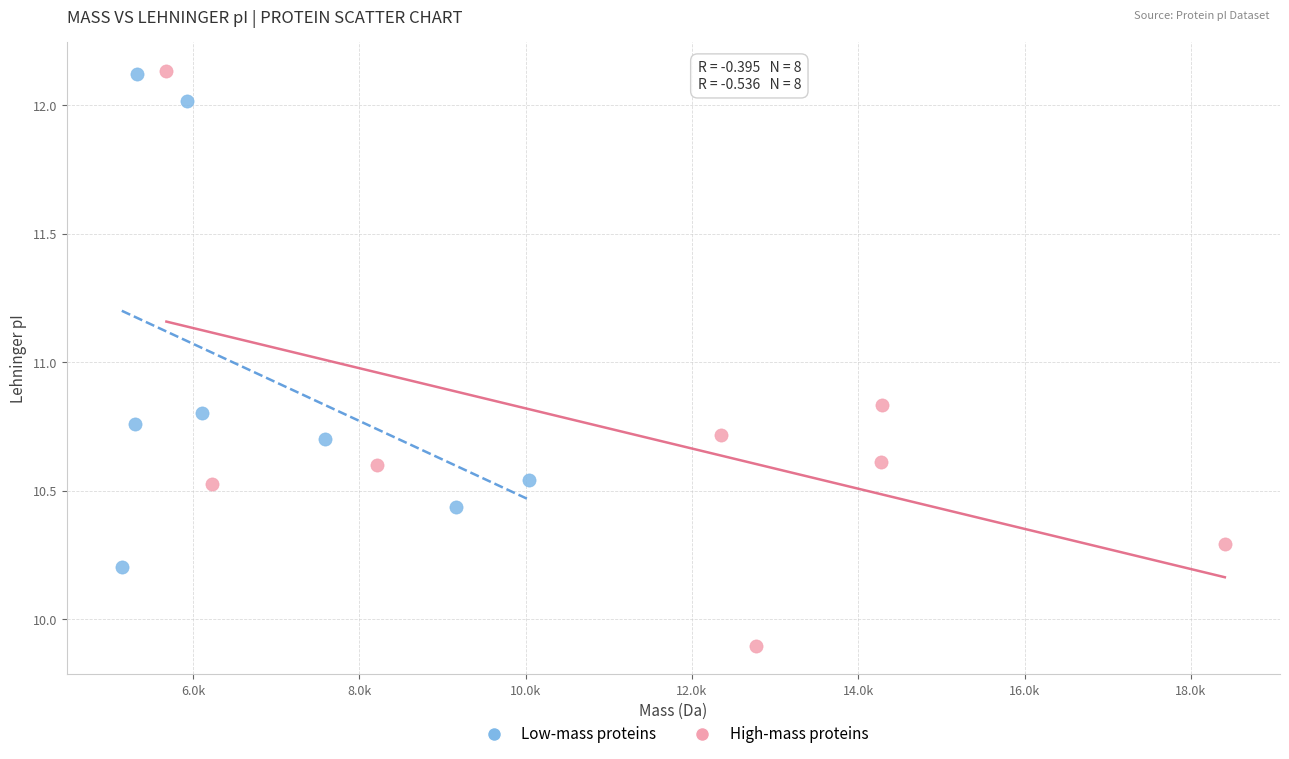

Which series reaches the minimum Y coordinate?

High-mass proteins